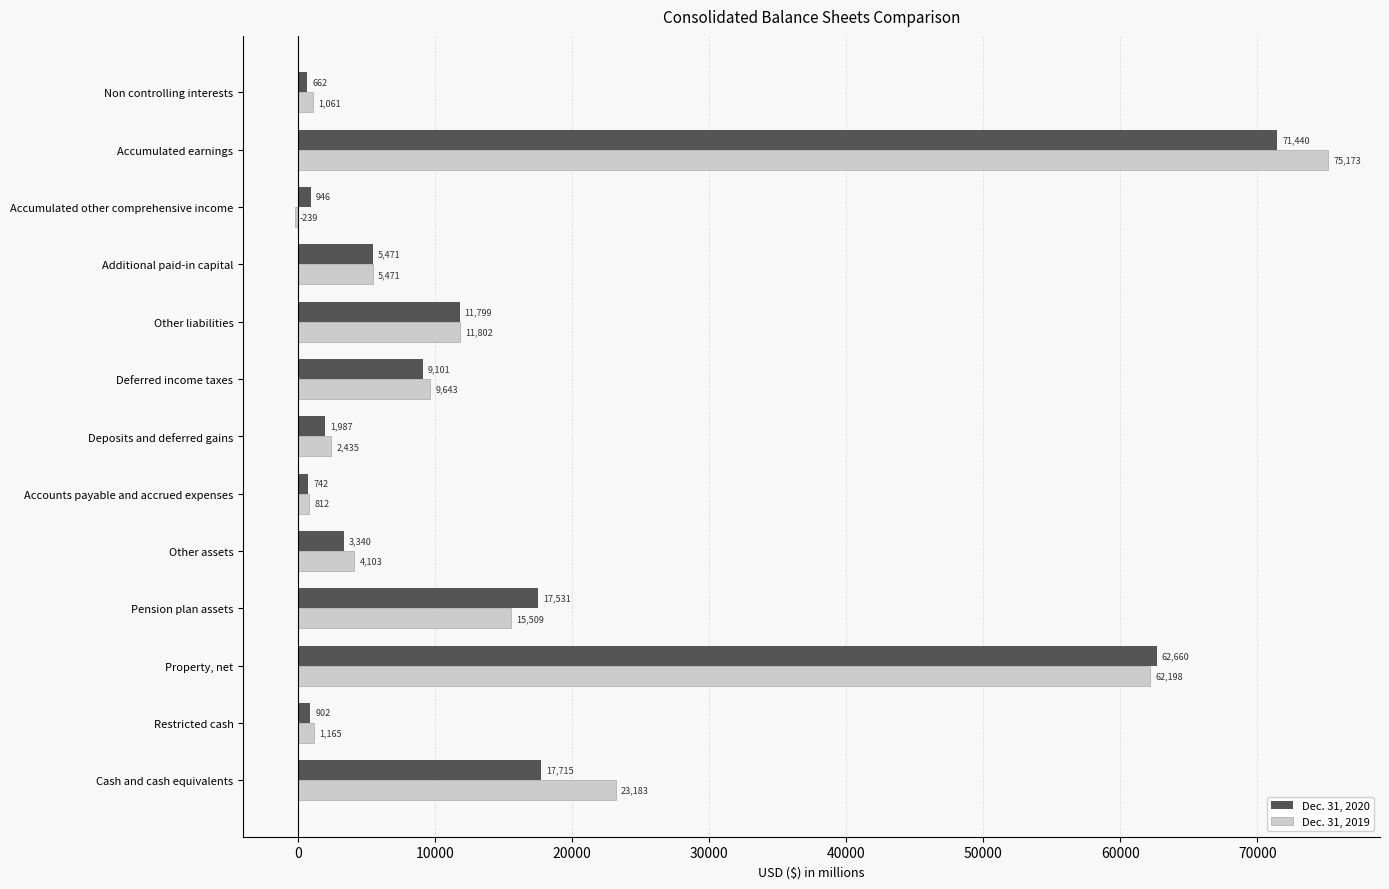

At which label is Dec. 31, 2020 closest to 36051?

Cash and cash equivalents